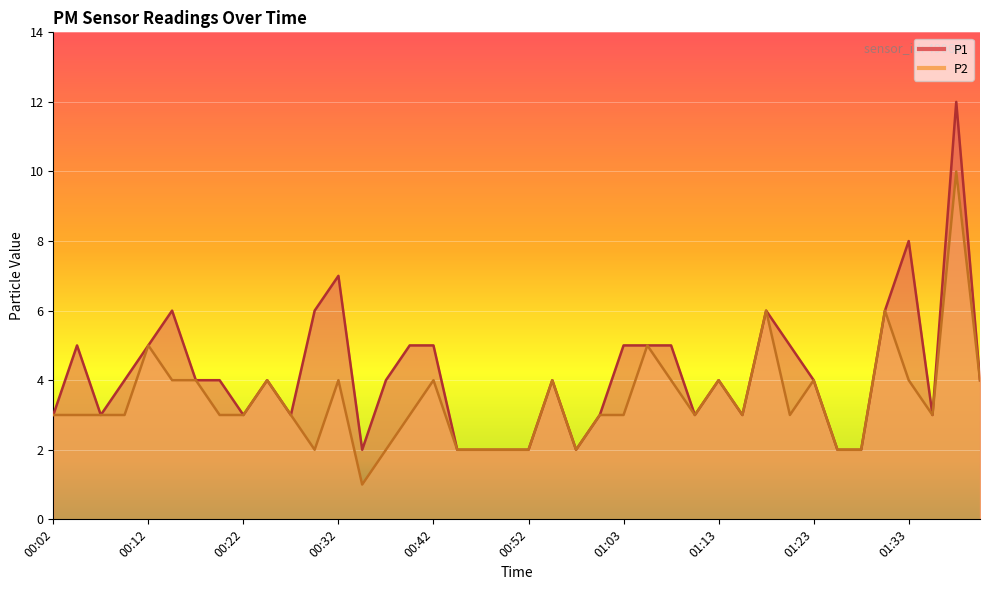

The value of P1 at 00:02 is 3. True or false?

True